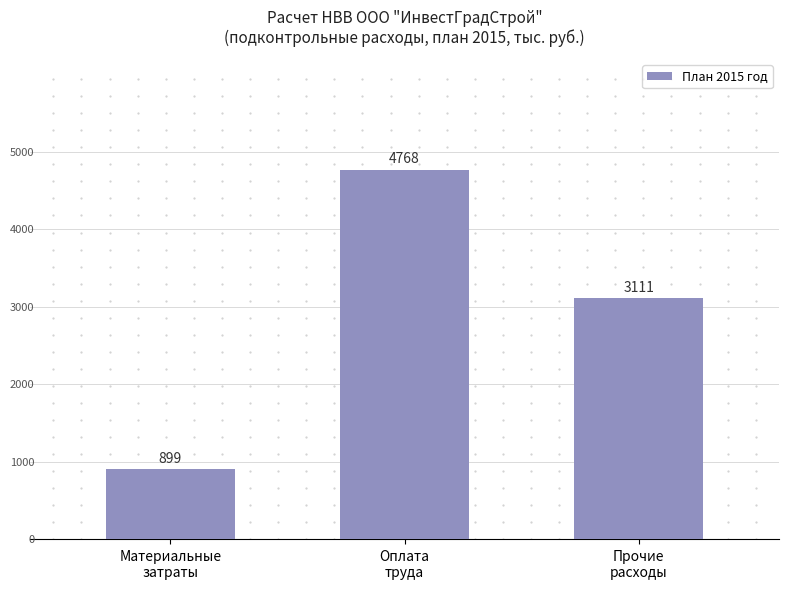

How many bars are there in total?

3